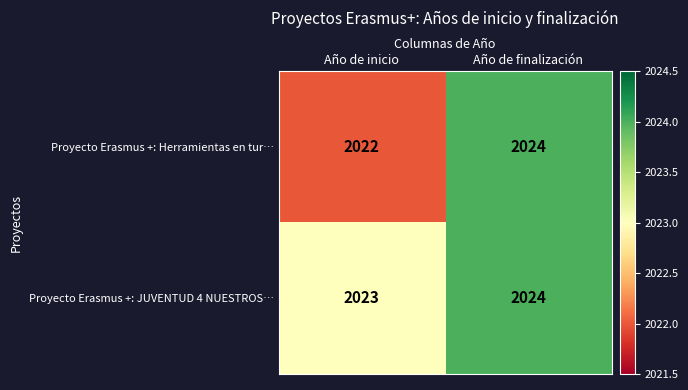

Where is Proyecto Erasmus +: Herramientas en tur… nearest to the value 2023?

Año de inicio